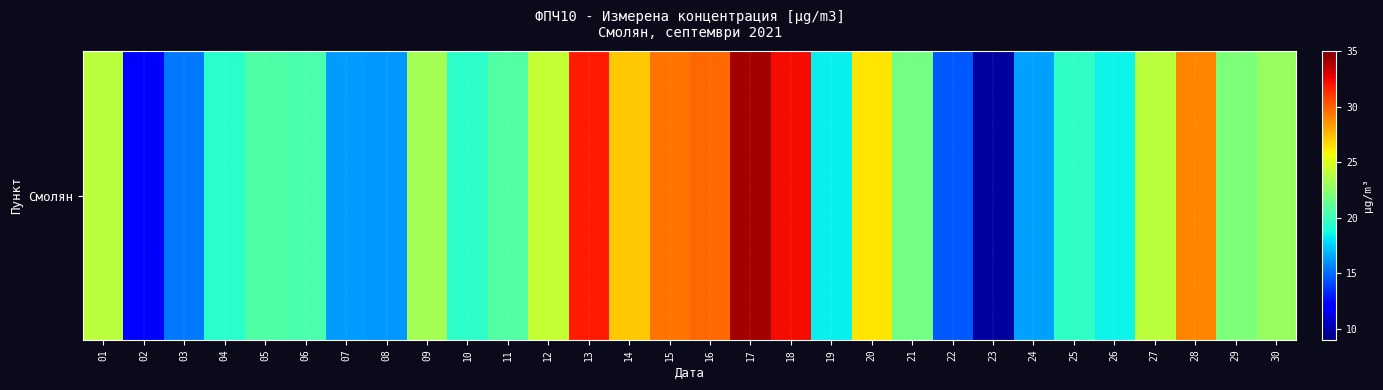

The value at 13 is 31.9. True or false?

True